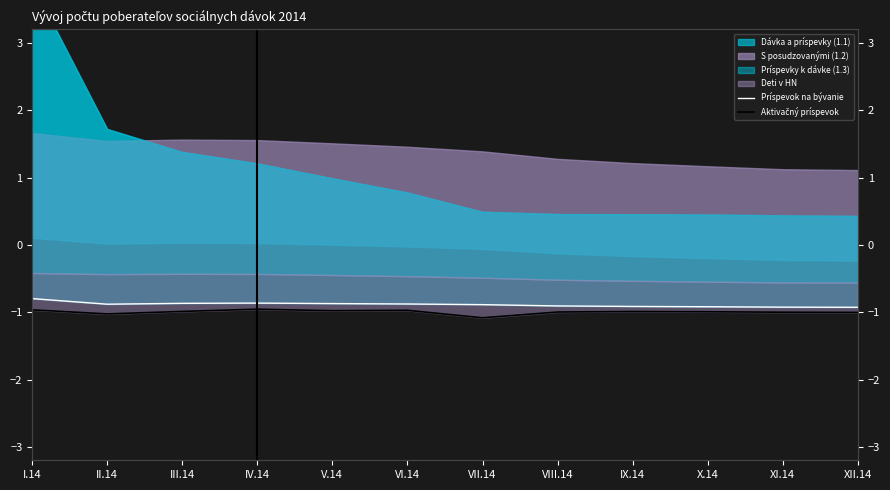

Which category has the highest value in the Aktivačný príspevok series?

IV.14